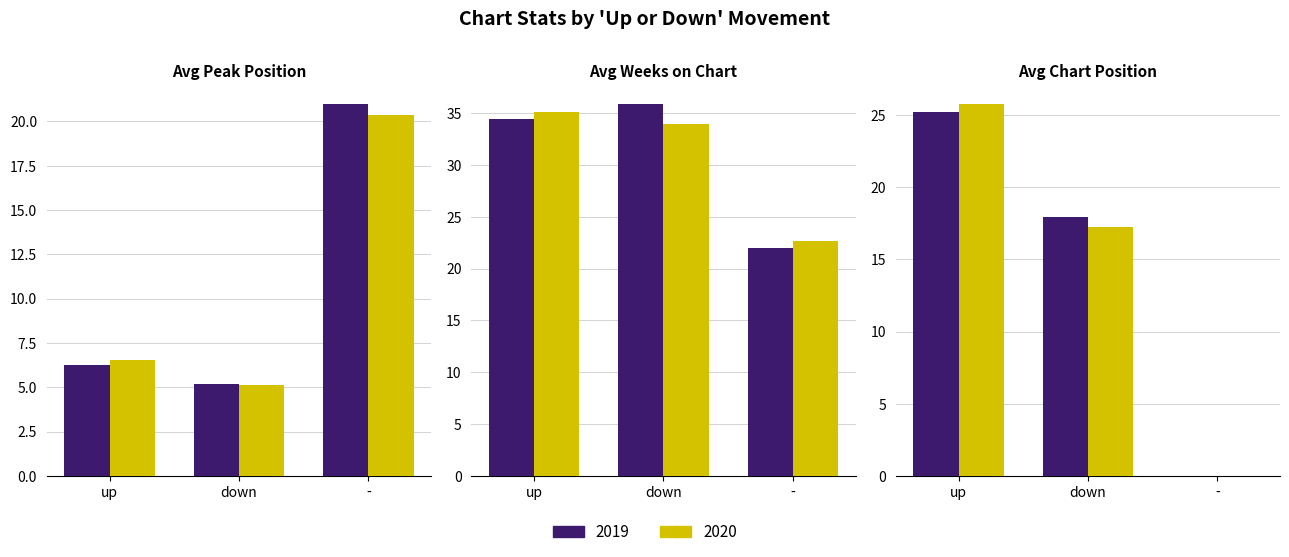

At which label does Series A first exceed 17?

up